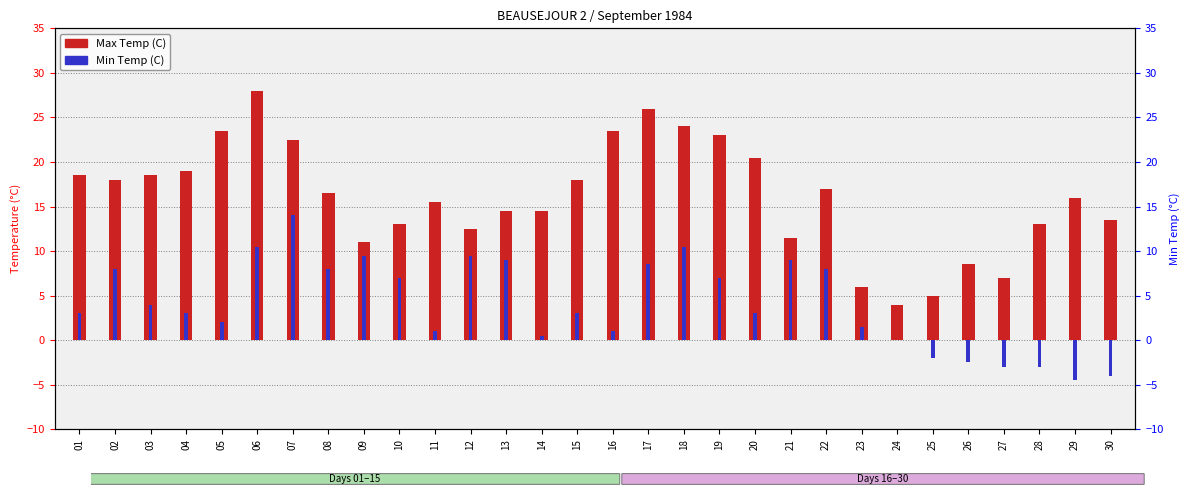

At how many categories does at least one series exceed 19?

8